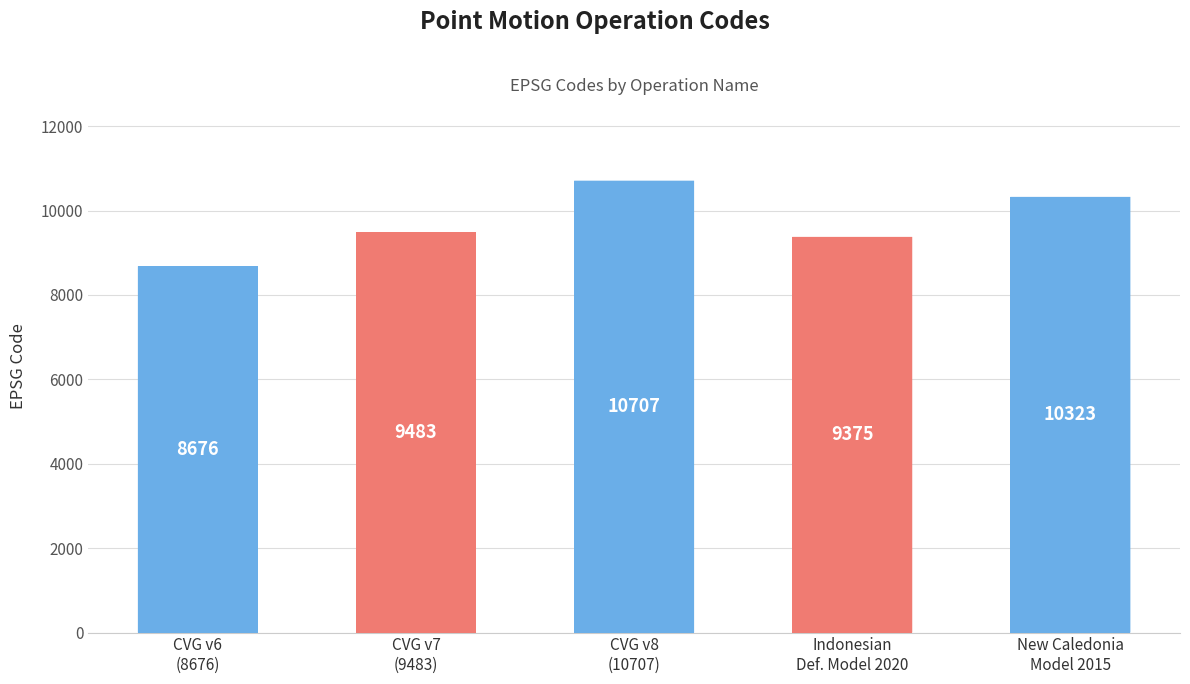

The value at CVG v8
(10707) is 10707. True or false?

True